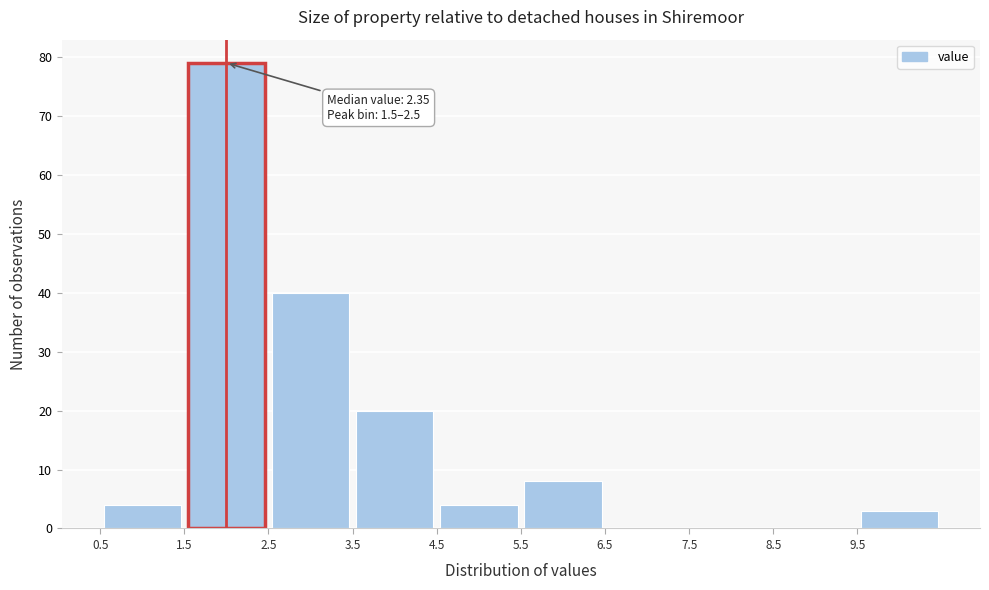

Which range on the x-axis has the tallest bar?

1.5 to 2.5